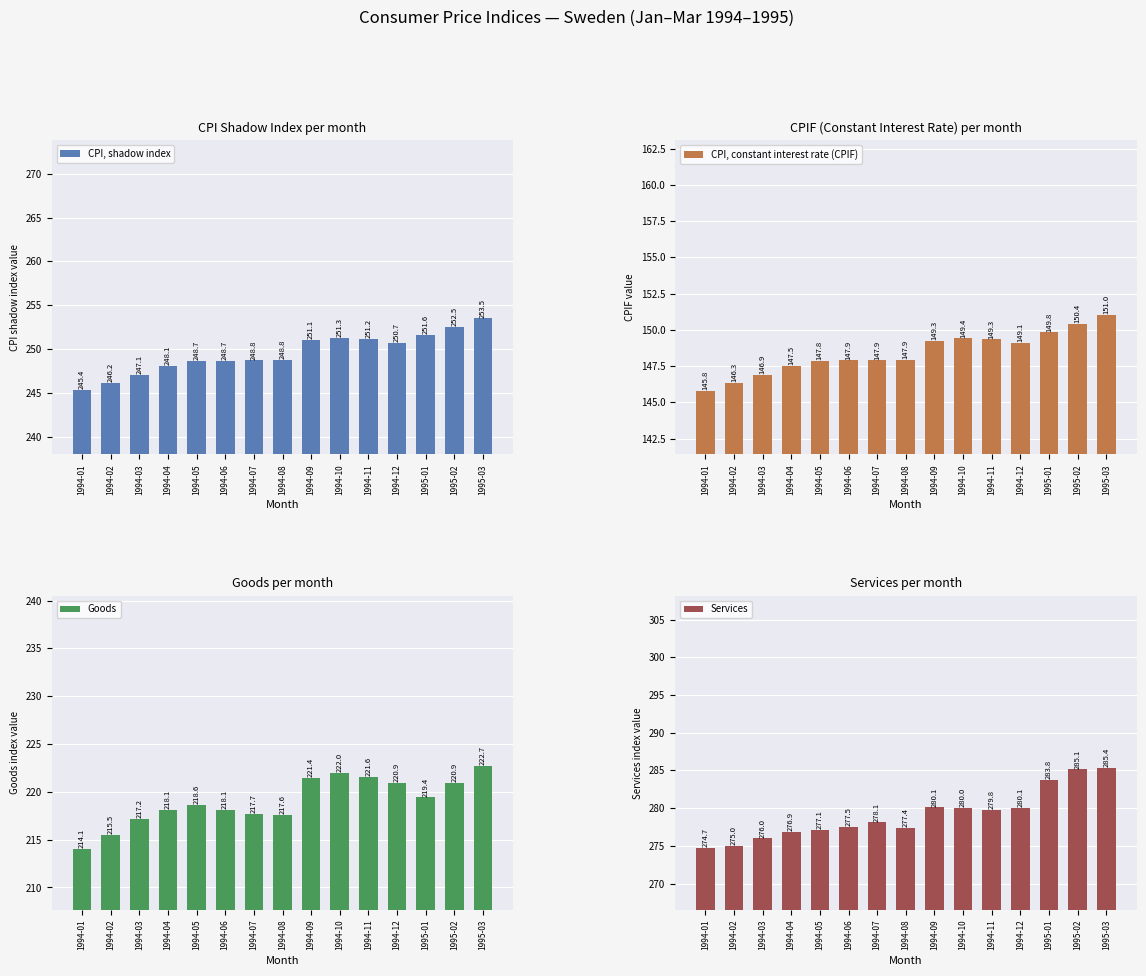

What is the average value of the CPI, shadow index series?

249.6